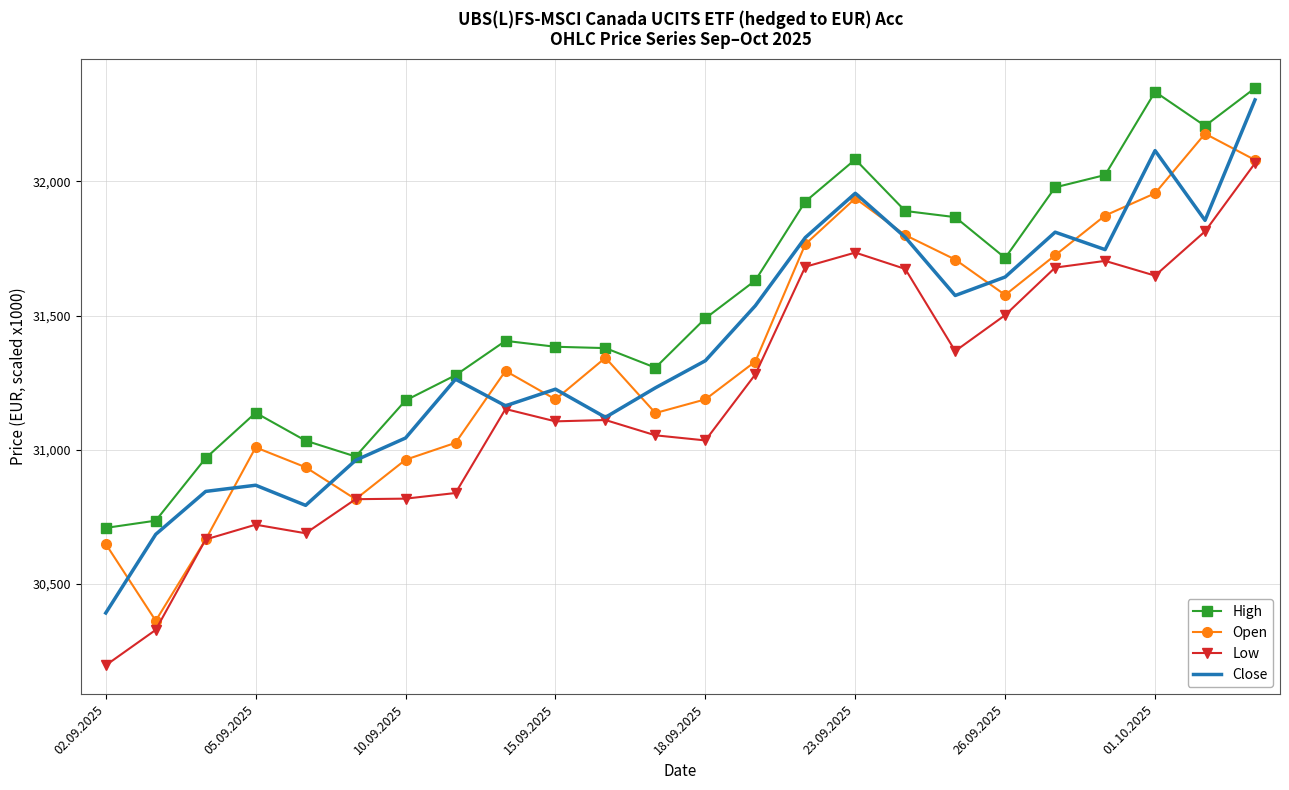

What is the sum of all Low values?

748689